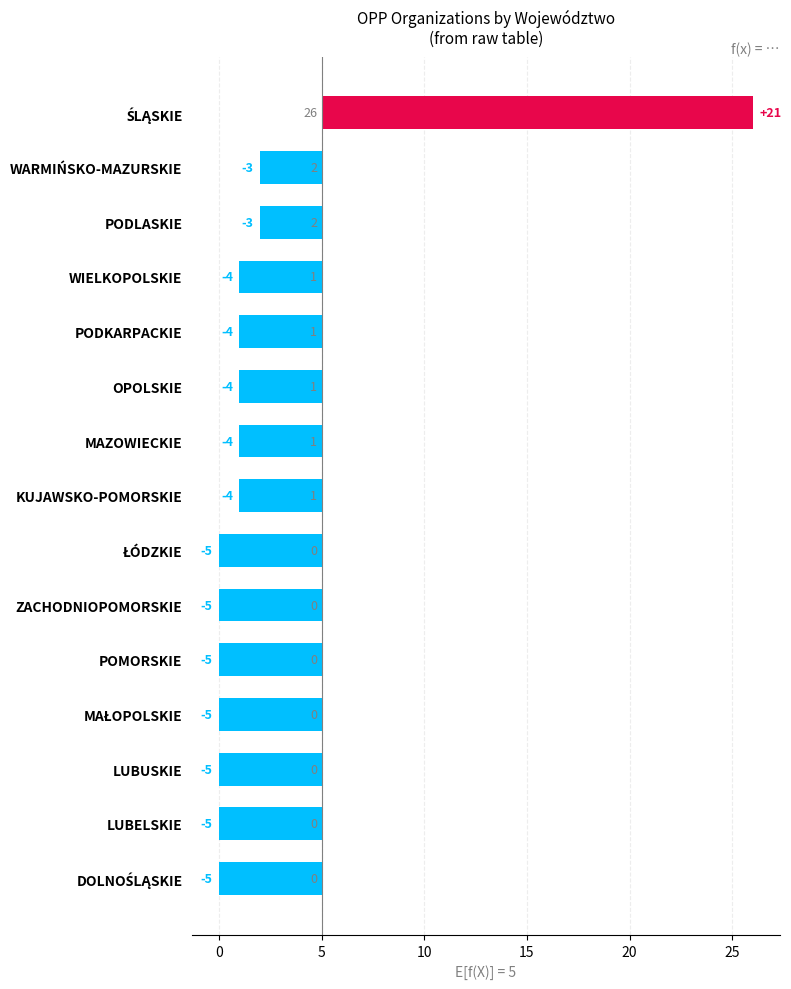

Reading left to right, transcribe all the data shown in this chart.

21	-3	-3	-4	-4	-4	-4	-4	-5	-5	-5	-5	-5	-5	-5